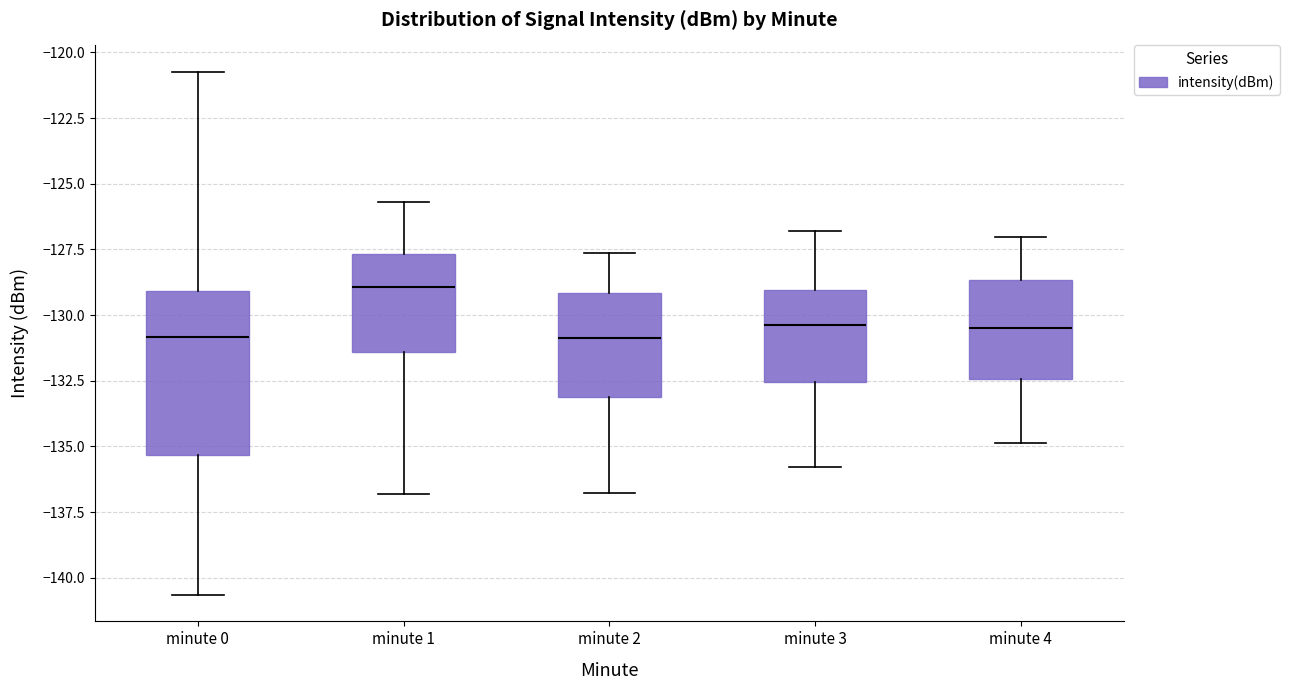

Where does the lower whisker of the box for minute 4 end on the y-axis? The values are not printed on the chart, so give them approximately, as read against the axis.

-135.0